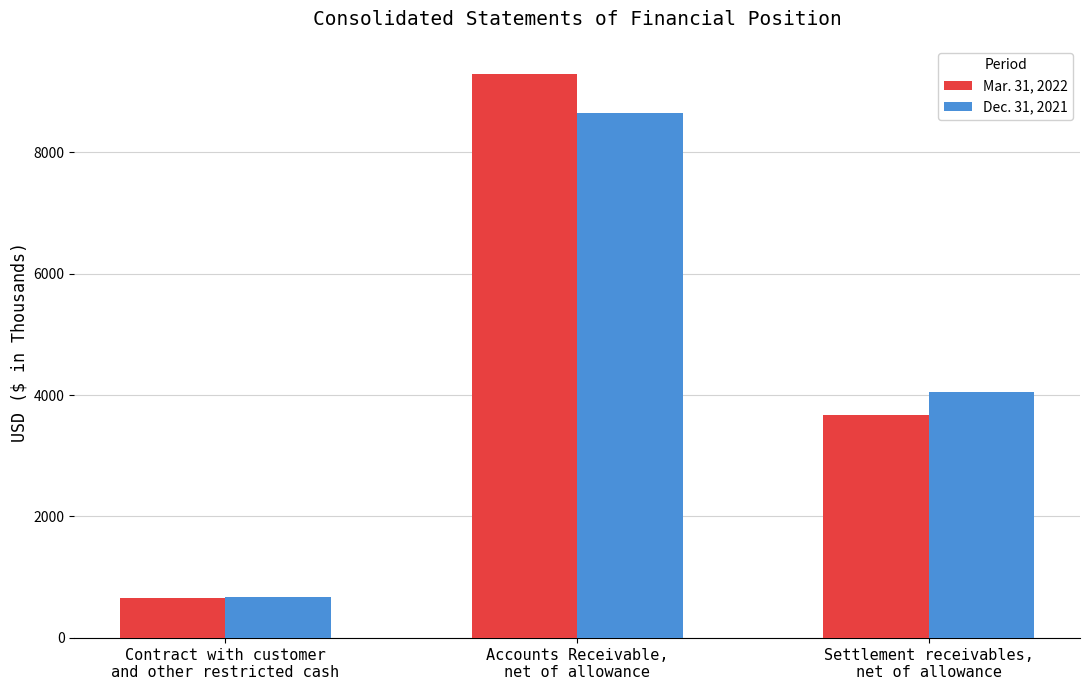

Rank the series by their average value, from lowest to highest.

Dec. 31, 2021, Mar. 31, 2022